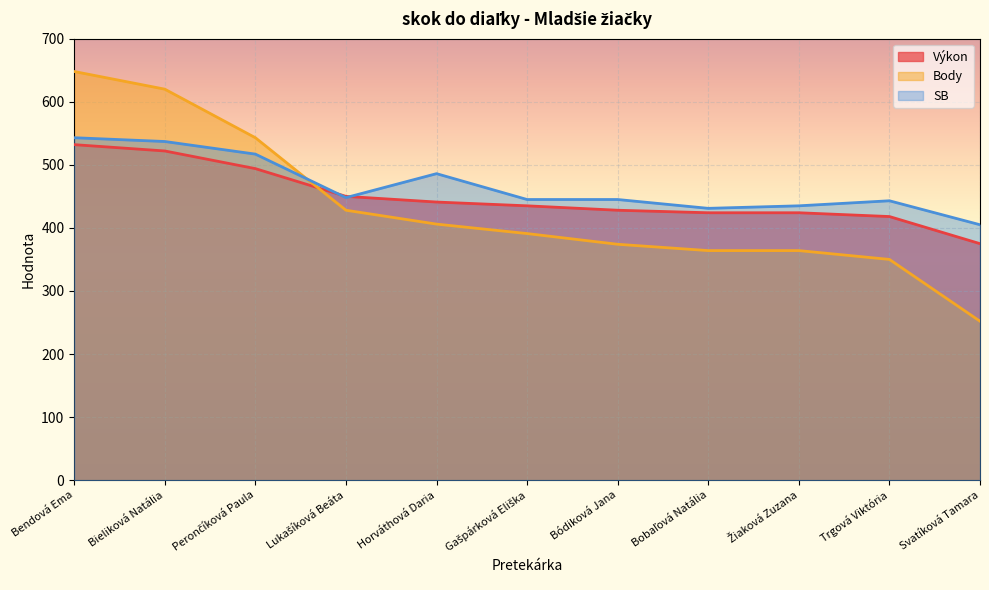

Which category has the lowest value in the SB series?

Svatíková Tamara